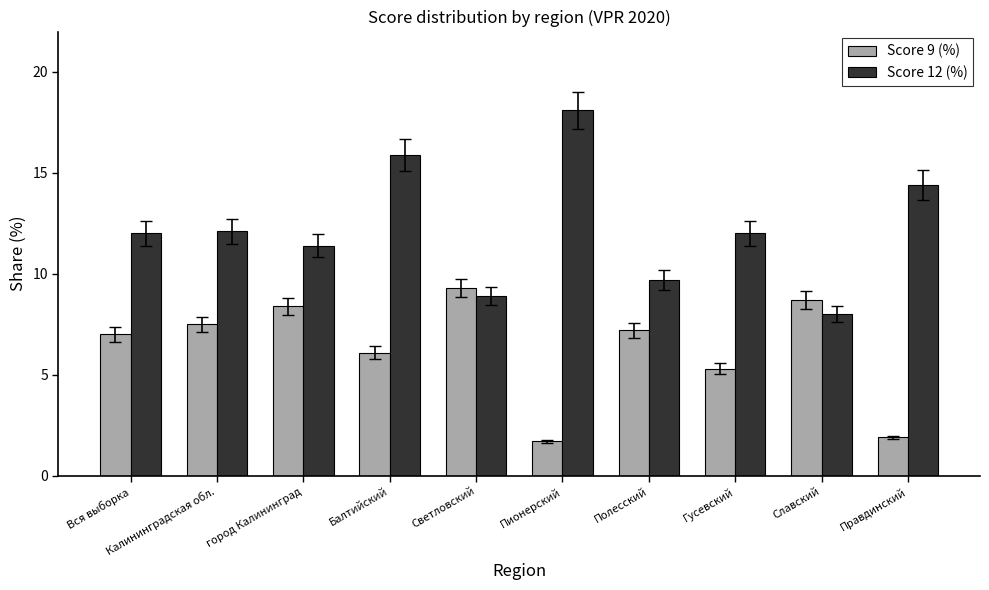

Reading right to left, what are all the values shown in this chart?

Score 9 (%): Правдинский=1.9	Славский=8.7	Гусевский=5.3	Полесский=7.2	Пионерский=1.7	Светловский=9.3	Балтийский=6.1	город Калининград=8.4	Калининградская обл.=7.5	Вся выборка=7.0
Score 12 (%): Правдинский=14.4	Славский=8.0	Гусевский=12.0	Полесский=9.7	Пионерский=18.1	Светловский=8.9	Балтийский=15.9	город Калининград=11.4	Калининградская обл.=12.1	Вся выборка=12.0